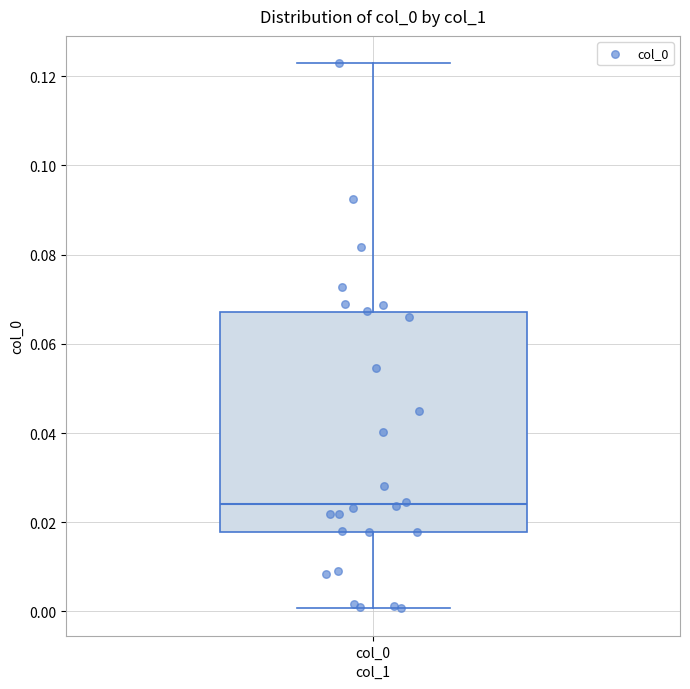

Where is the upper edge of the box for col_0 on the y-axis? The values are not printed on the chart, so give them approximately, as read against the axis.

0.068